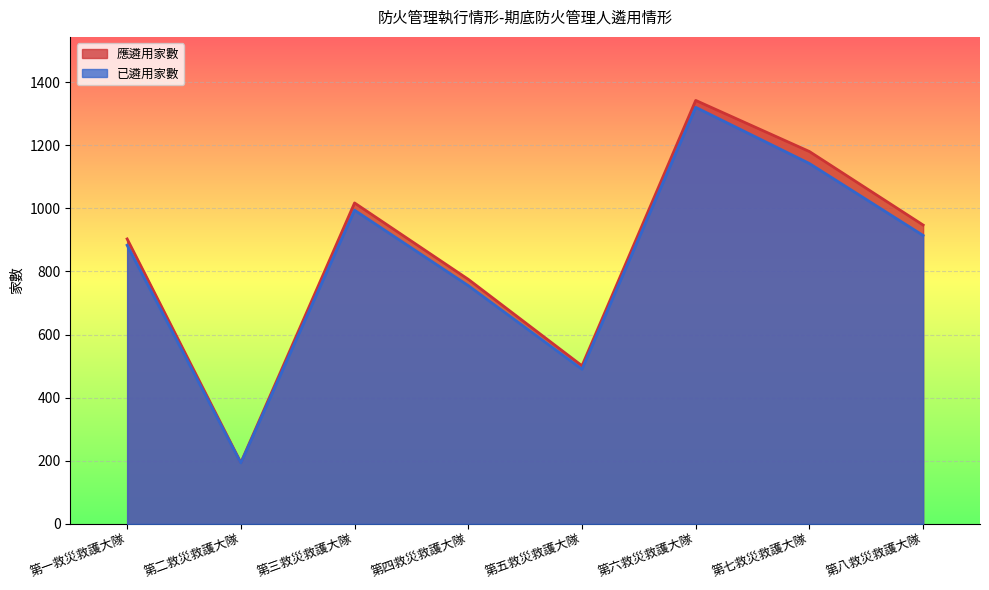

Where is the first local maximum for 已遴用家數?

第三救災救護大隊